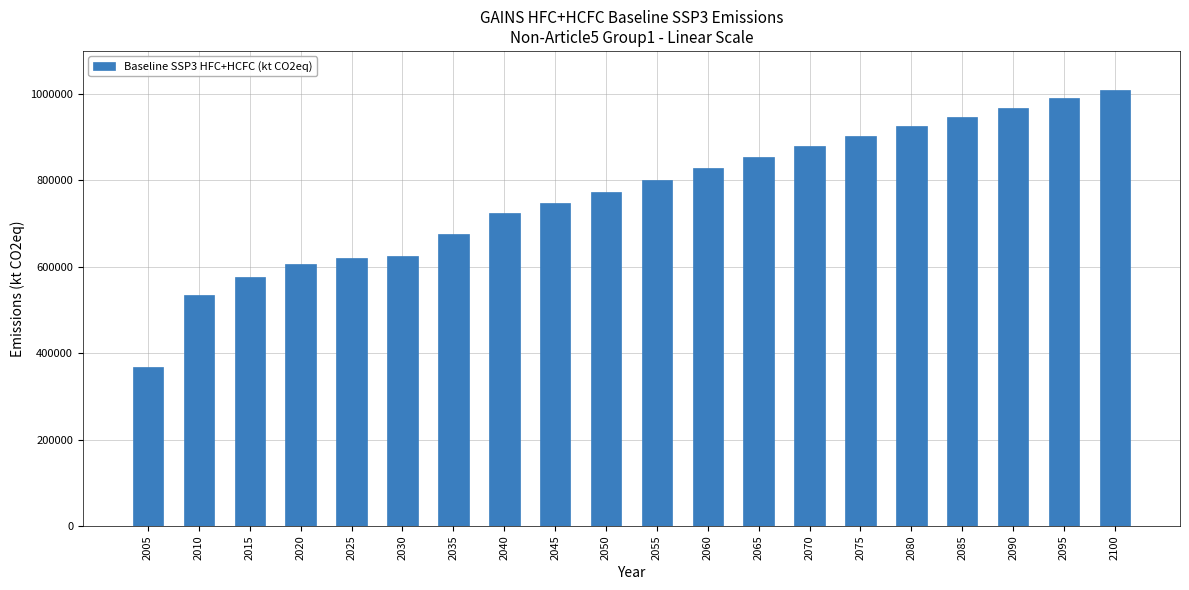

Which label corresponds to the largest value in the chart?

2100